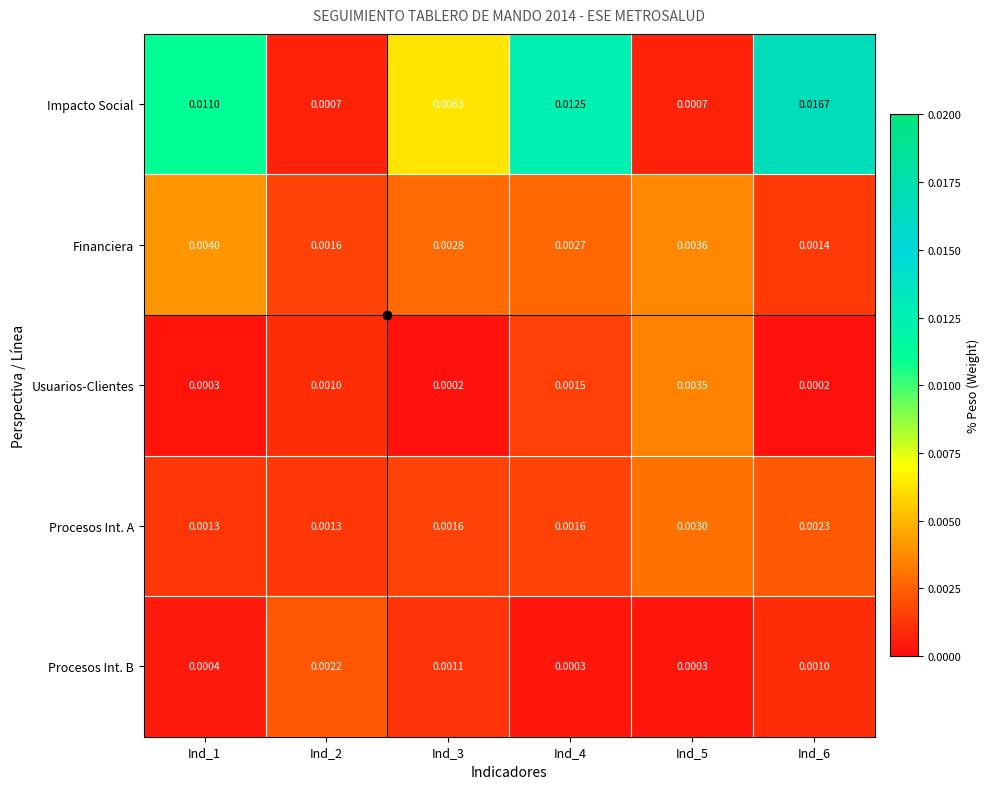

Rank the series at Ind_6 from highest to lowest value.

Impacto Social, Procesos Int. A, Financiera, Procesos Int. B, Usuarios-Clientes